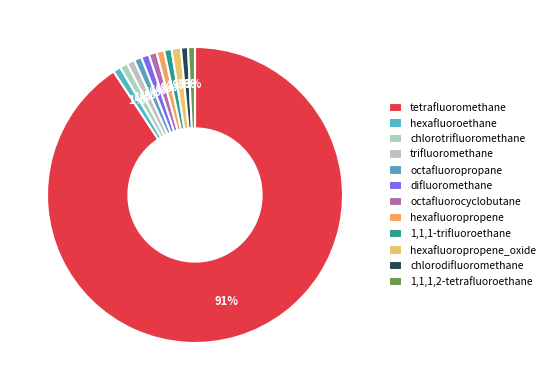

What is the smallest slice in the pie chart?

1,1,1,2-tetrafluoroethane